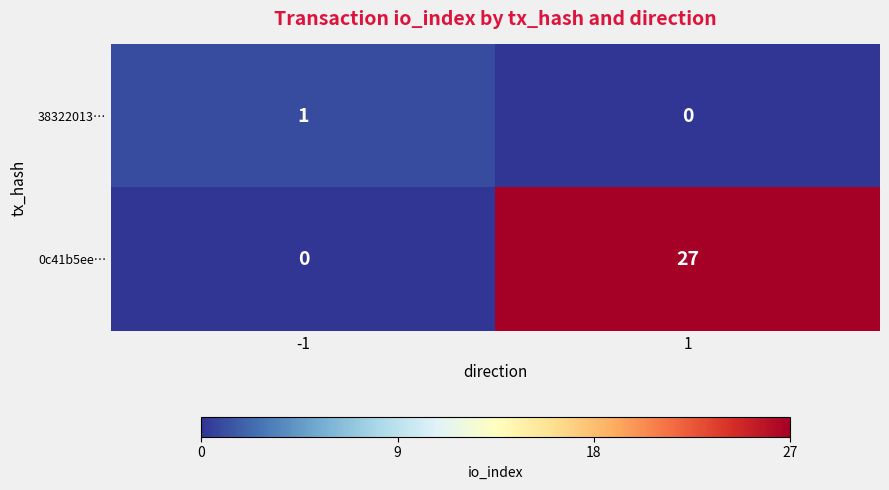

At which category is the sum across all series the highest?

1